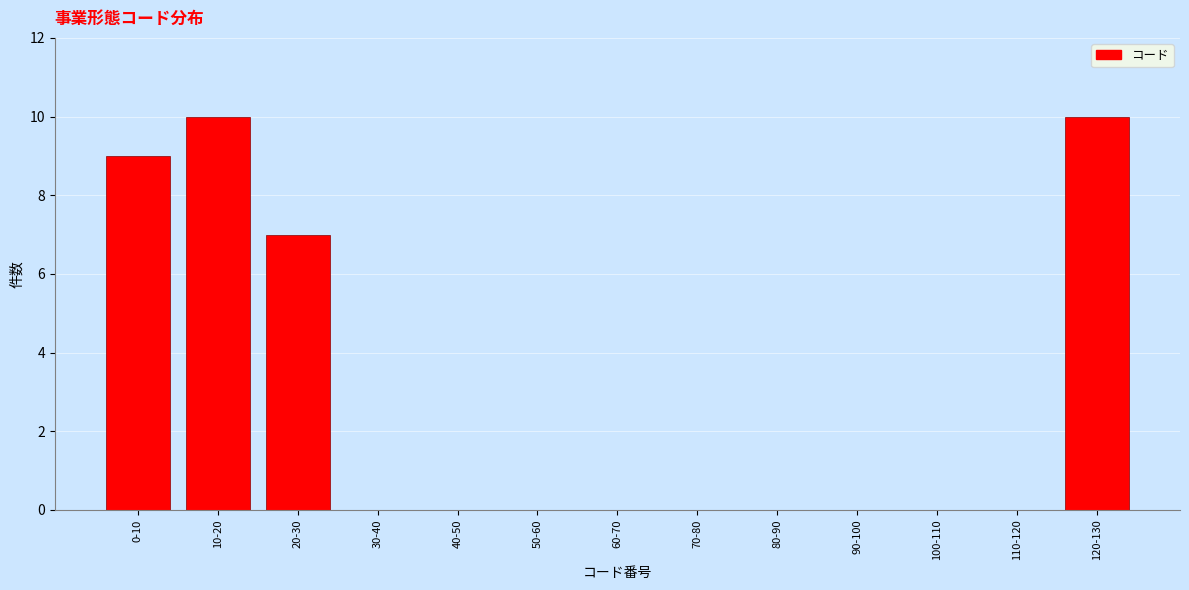

Reading right to left, list all the values displayed in this chart.

120-130=10	110-120=0	100-110=0	90-100=0	80-90=0	70-80=0	60-70=0	50-60=0	40-50=0	30-40=0	20-30=7	10-20=10	0-10=9